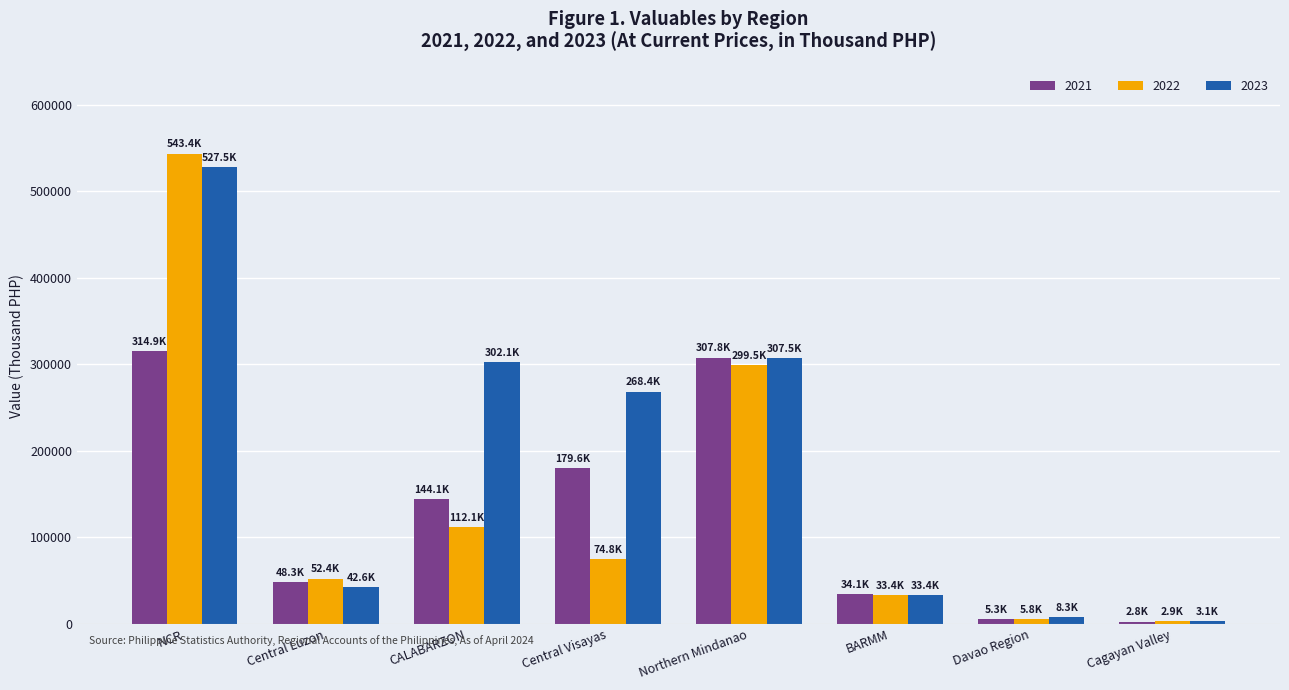

At which category is the sum across all series the highest?

NCR